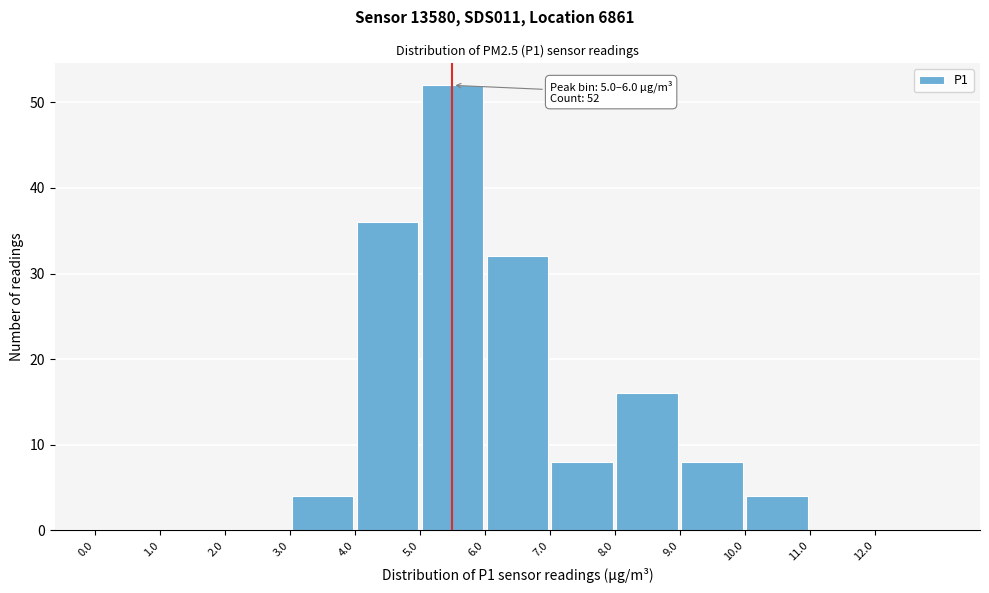

Which range on the x-axis has the tallest bar?

5 to 6